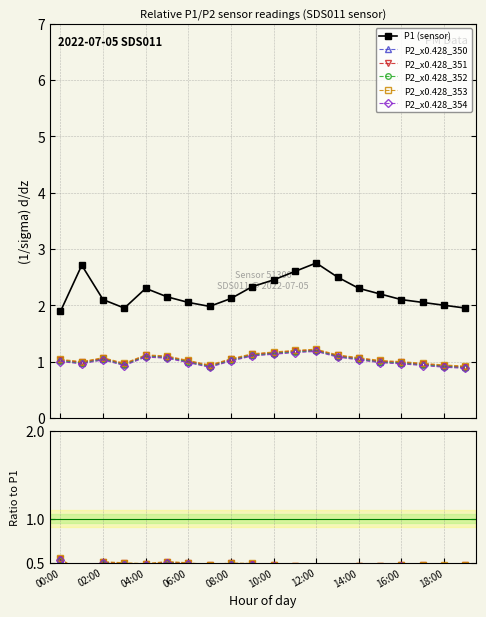

Between 08:00 and 10:00, which series saw the biggest shift?

P1 (sensor)